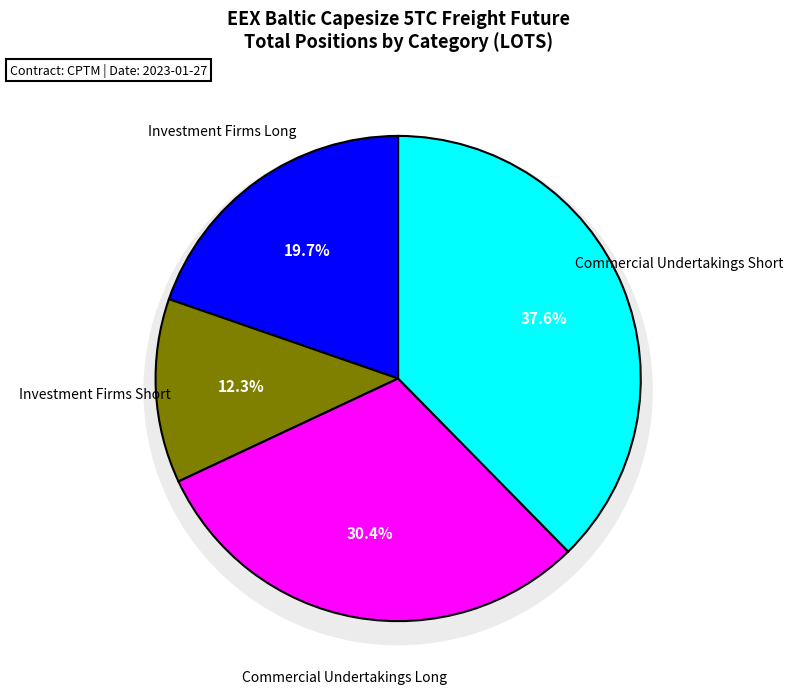

Approximately how many times larger is the value at Investment Firms Long compared to Investment Firms Short?

1.6